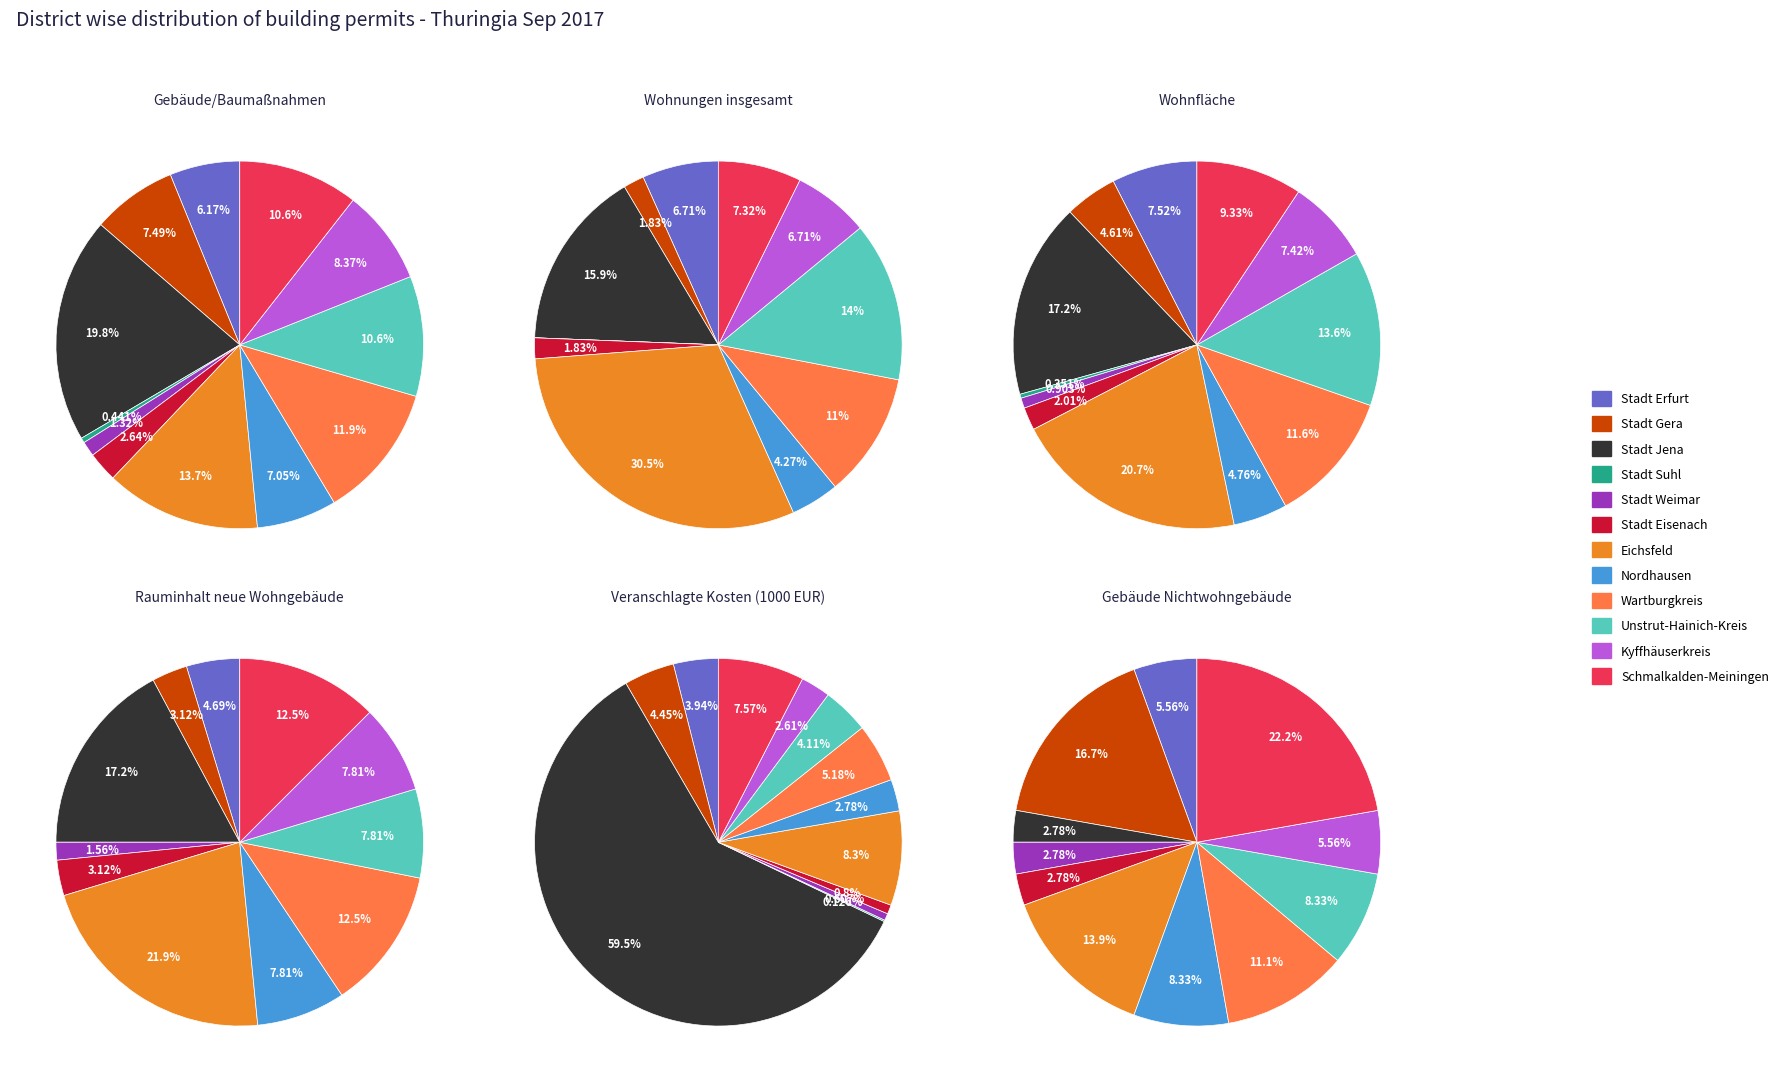

Combined, do Nordhausen and Stadt Jena account for over 50%?

No